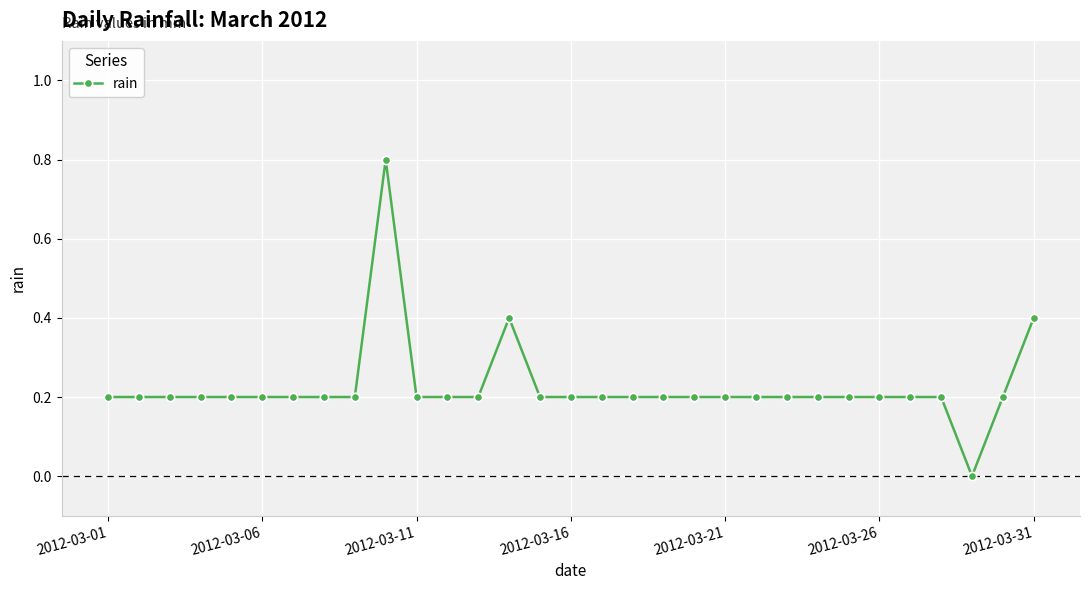

What is the sum of all values?

7.0